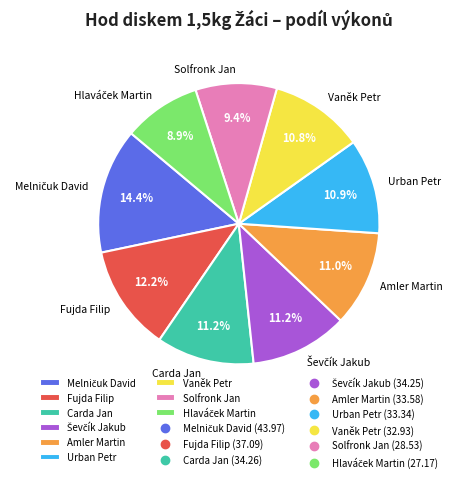

Is there any slice that represents more than half of the pie?

No